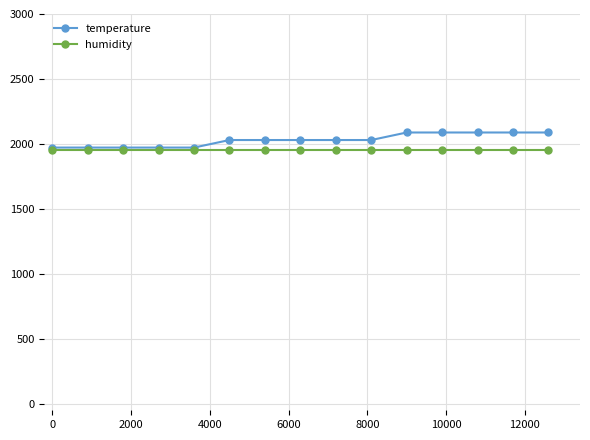

What is the greatest value displayed?

2088.0